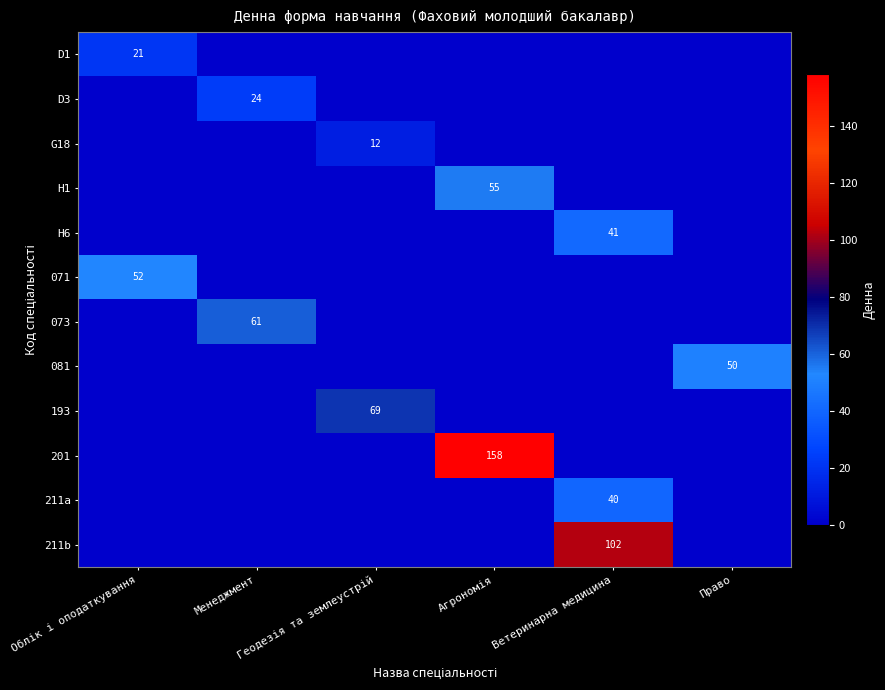

The value of 193 at Право is 0. True or false?

True